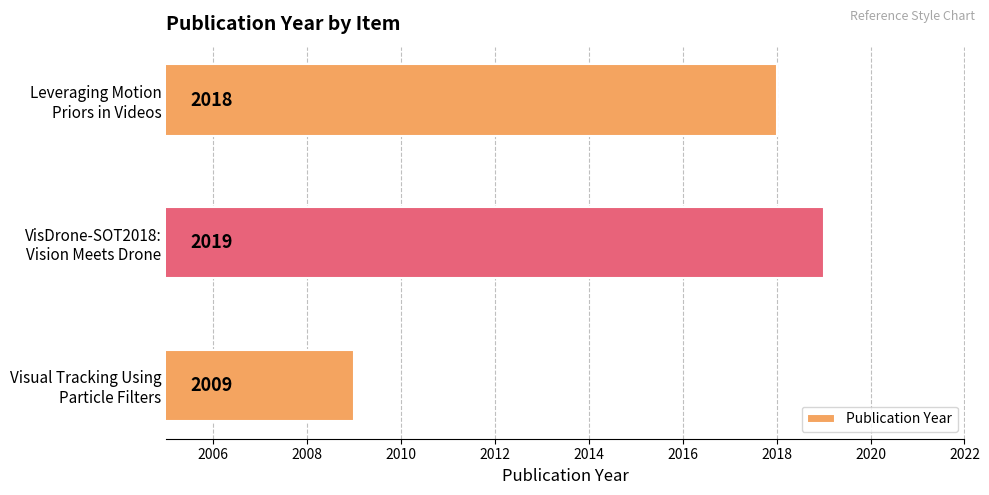

How many values are between 2009 and 2019?

3